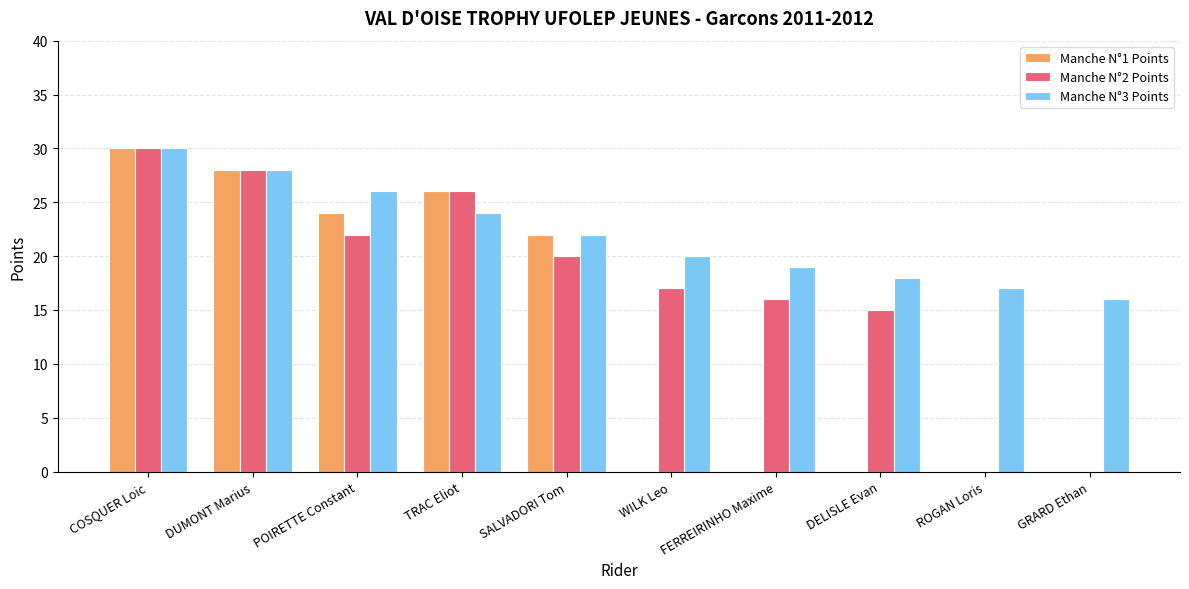

What is the difference between the Manche N°1 Points values at COSQUER Loic and SALVADORI Tom?

8